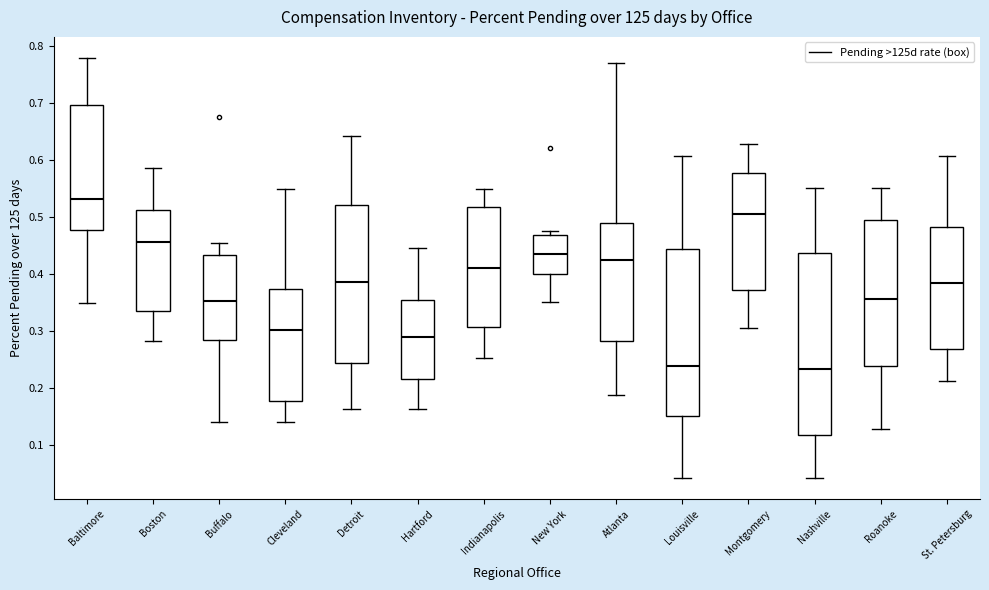

Reading left to right, transcribe this box plot: for each box, give where its median line is, the range the box spans, and where its two whiskers end, as read against the y-axis. The values are not printed on the chart, so give them approximately, as read against the axis.

Baltimore: median 0.53, box 0.48 to 0.70, whiskers 0.35 to 0.78
Boston: median 0.46, box 0.34 to 0.51, whiskers 0.28 to 0.59
Buffalo: median 0.35, box 0.28 to 0.43, whiskers 0.14 to 0.45
Cleveland: median 0.30, box 0.18 to 0.37, whiskers 0.14 to 0.55
Detroit: median 0.39, box 0.24 to 0.52, whiskers 0.16 to 0.64
Hartford: median 0.29, box 0.22 to 0.35, whiskers 0.16 to 0.45
Indianapolis: median 0.41, box 0.31 to 0.52, whiskers 0.25 to 0.55
New York: median 0.43, box 0.40 to 0.47, whiskers 0.35 to 0.48
Atlanta: median 0.42, box 0.28 to 0.49, whiskers 0.19 to 0.77
Louisville: median 0.24, box 0.15 to 0.44, whiskers 0.04 to 0.61
Montgomery: median 0.50, box 0.37 to 0.58, whiskers 0.30 to 0.63
Nashville: median 0.23, box 0.12 to 0.44, whiskers 0.04 to 0.55
Roanoke: median 0.36, box 0.24 to 0.49, whiskers 0.13 to 0.55
St. Petersburg: median 0.38, box 0.27 to 0.48, whiskers 0.21 to 0.61